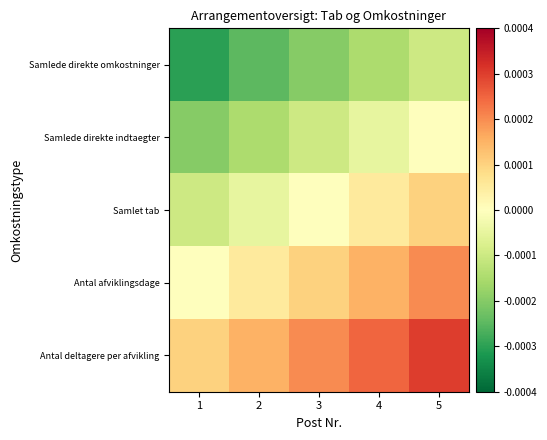

At which category is the sum across all series the highest?

5